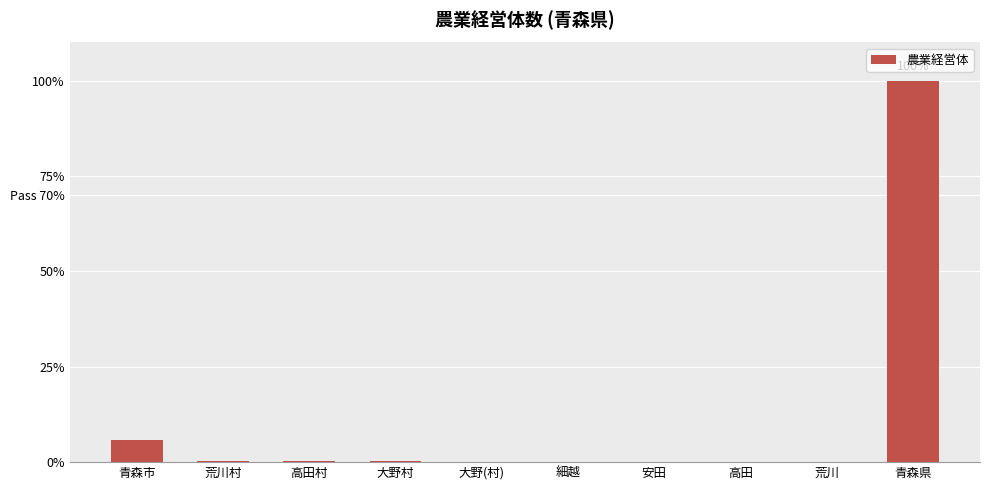

Reading left to right, list all the values displayed in this chart.

5.9	0.3	0.3	0.2	0.0	0.1	0.1	0.1	0.1	100.0